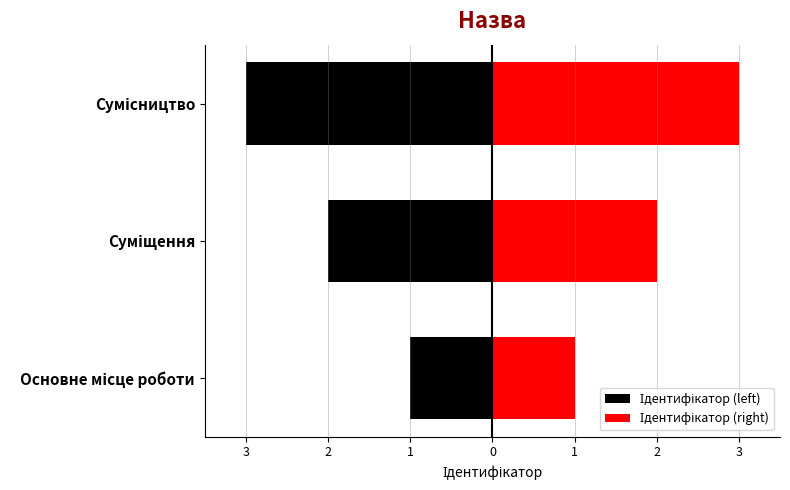

What is the lowest value of the Ідентифікатор (right) series?

1